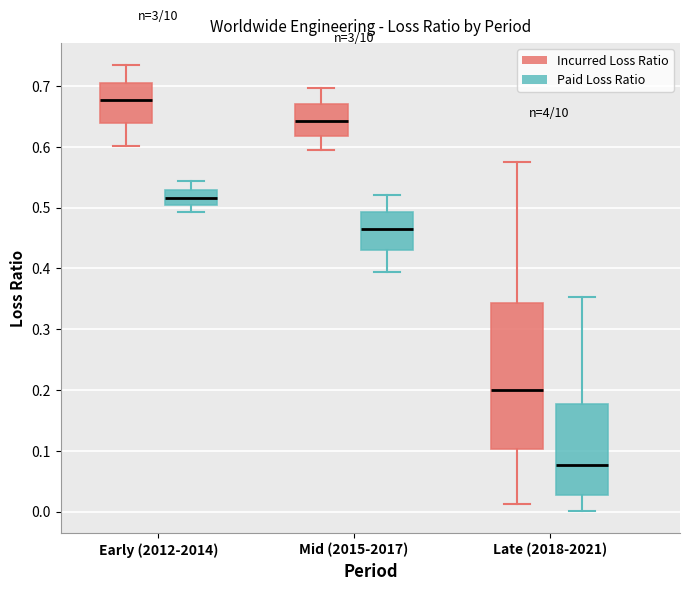

Which box's median line is the highest?

Early (2012-2014) (Incurred Loss Ratio)